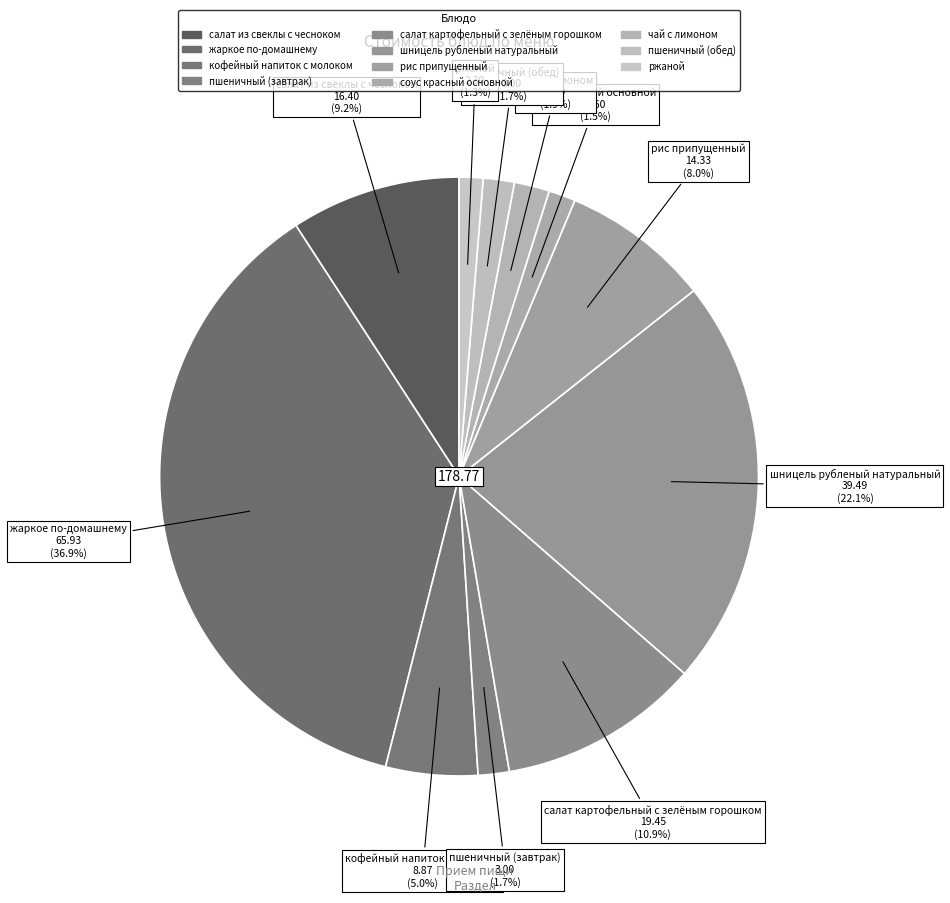

To the nearest percent, what is the difference between the салат картофельный с зелёным горошком and кофейный напиток с молоком slice percentages?

6%